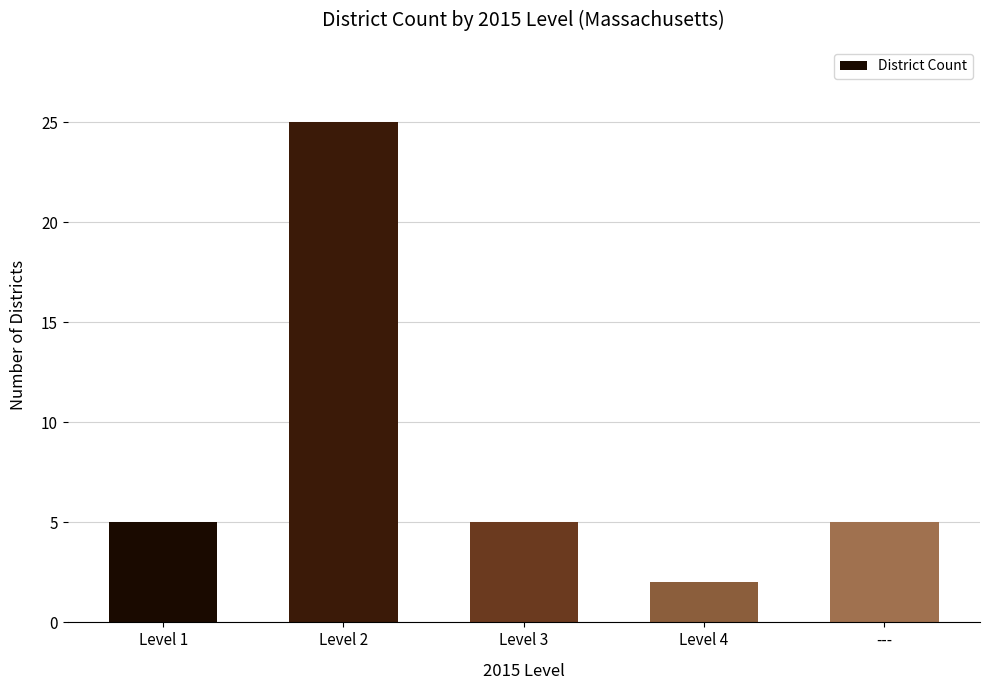

The value at Level 3 is 5. True or false?

True